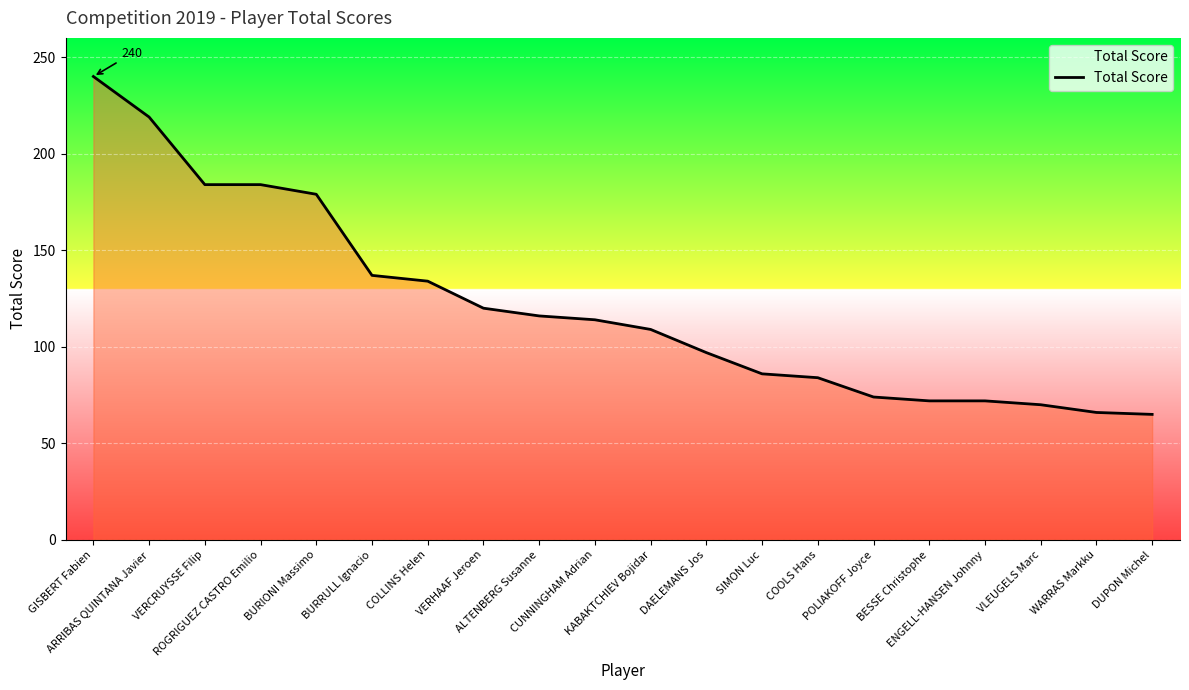

What is the smallest value displayed?

65